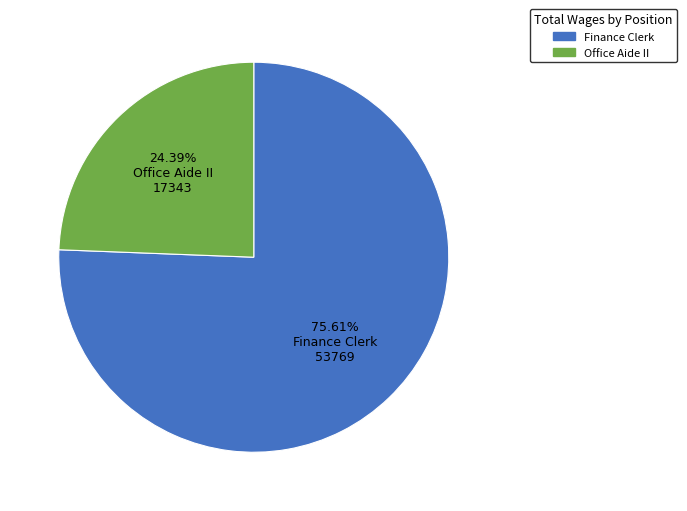

To the nearest percent, what is the difference between the Office Aide II and Finance Clerk slice percentages?

51%